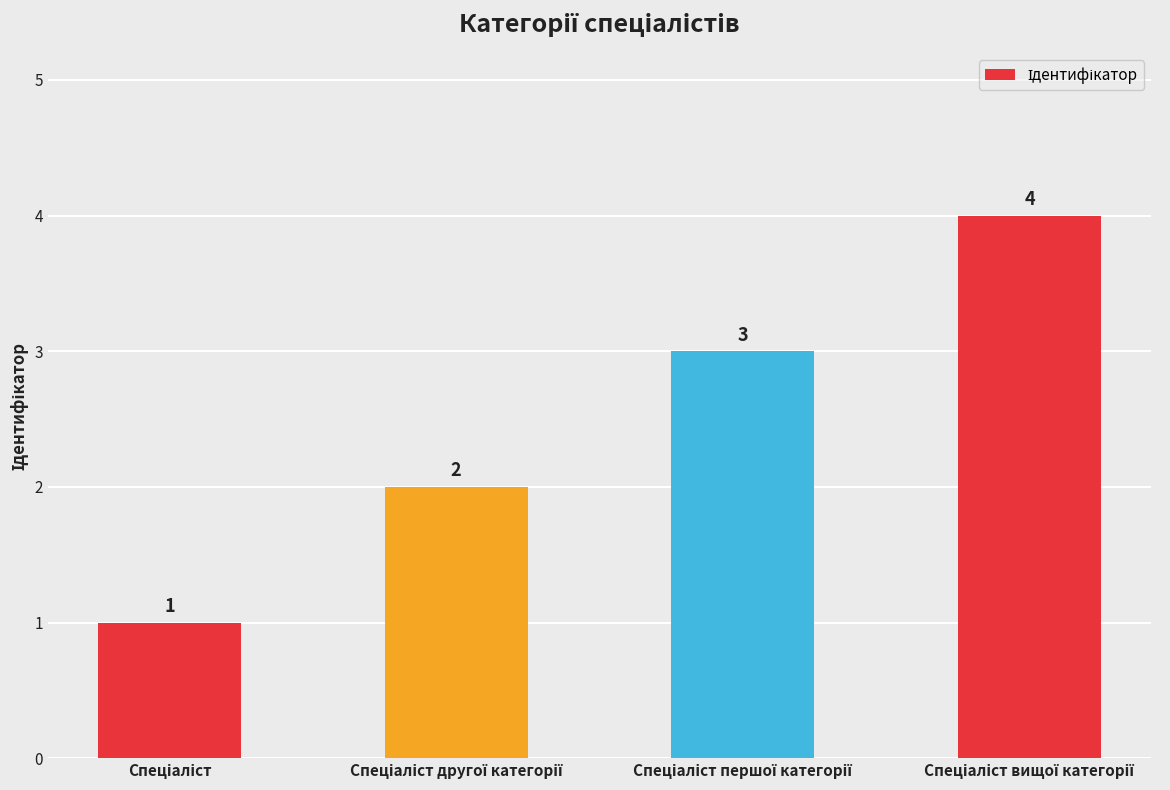

How many values are between 2 and 4?

3